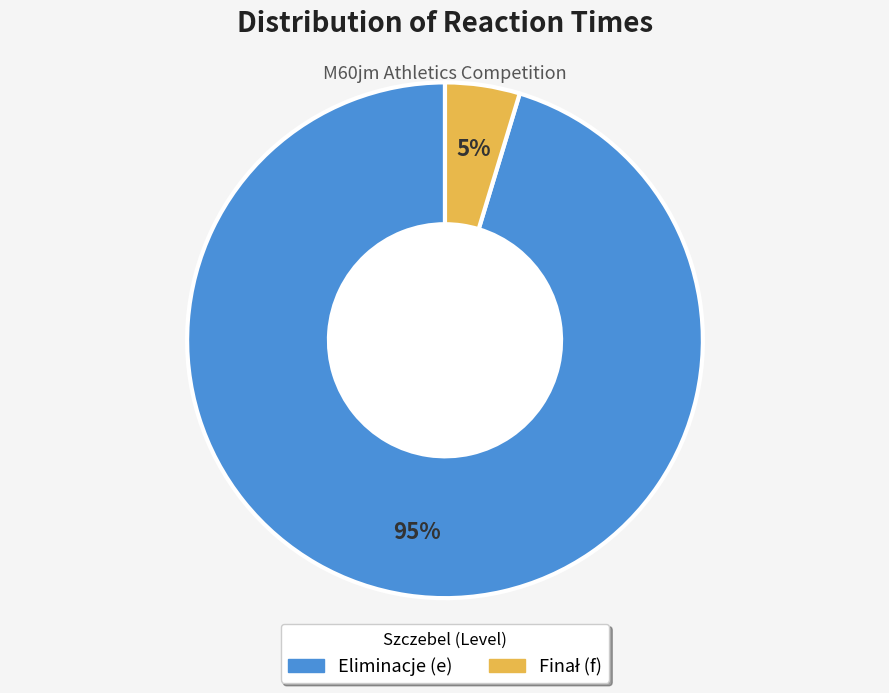

Does any single category account for the majority?

Yes